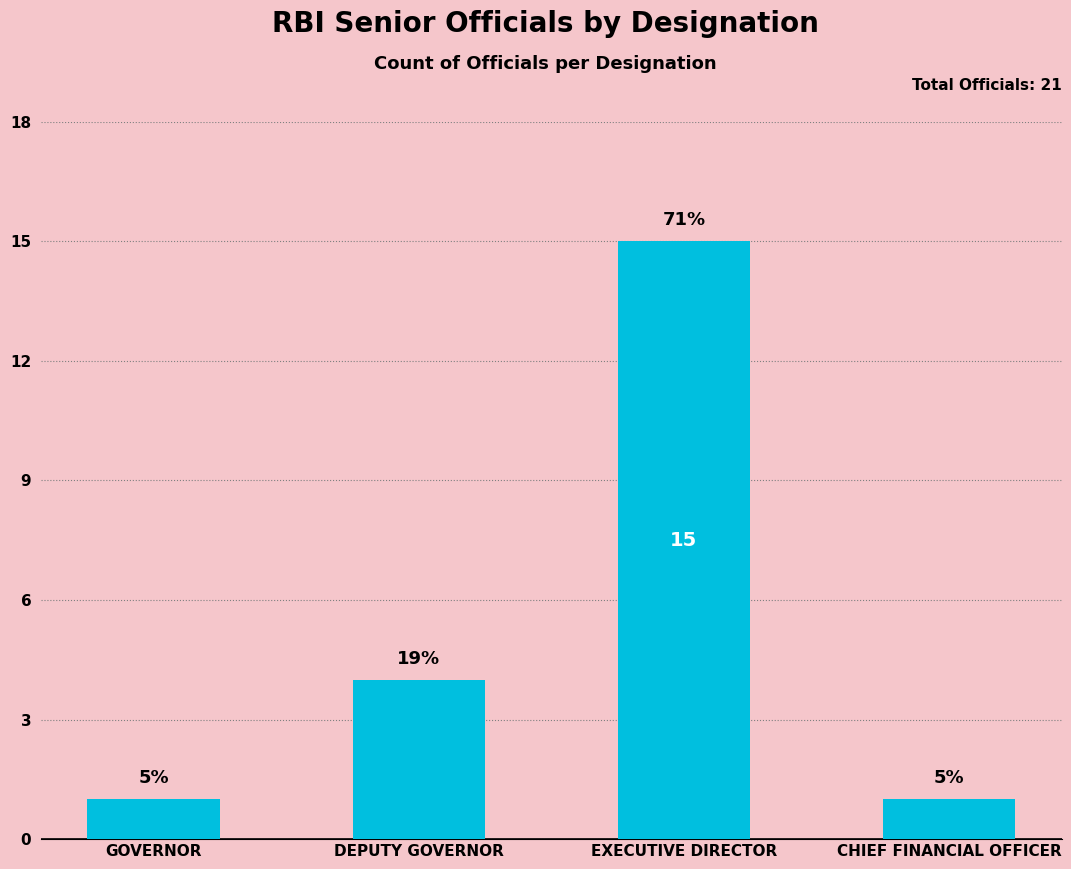

Which label corresponds to the smallest value in the chart?

GOVERNOR